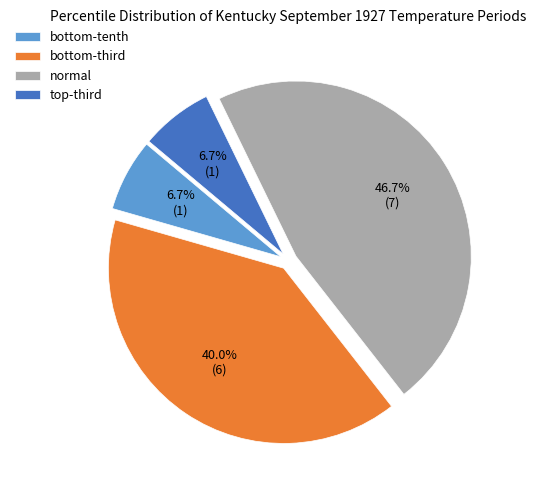

True or false: normal accounts for 32% of the total.

False